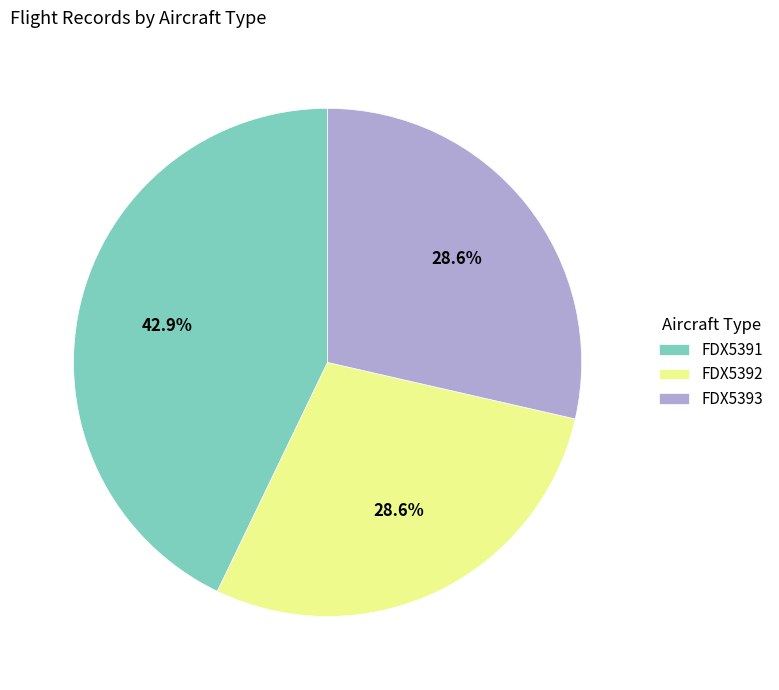

To the nearest percent, what portion does FDX5391 represent?

43%